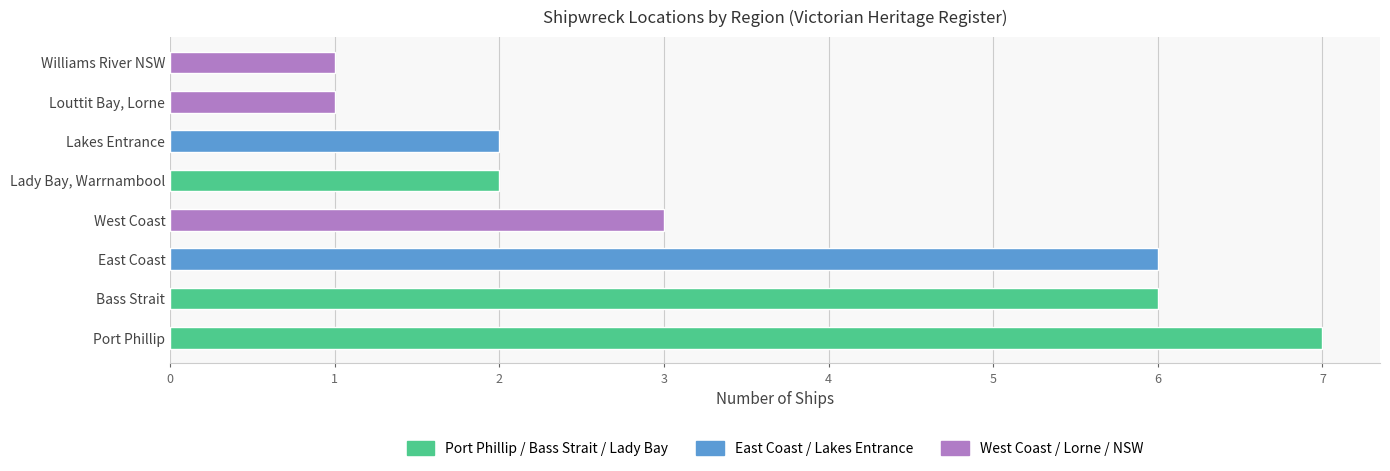

What is the change in value from Port Phillip to Louttit Bay, Lorne?

-6